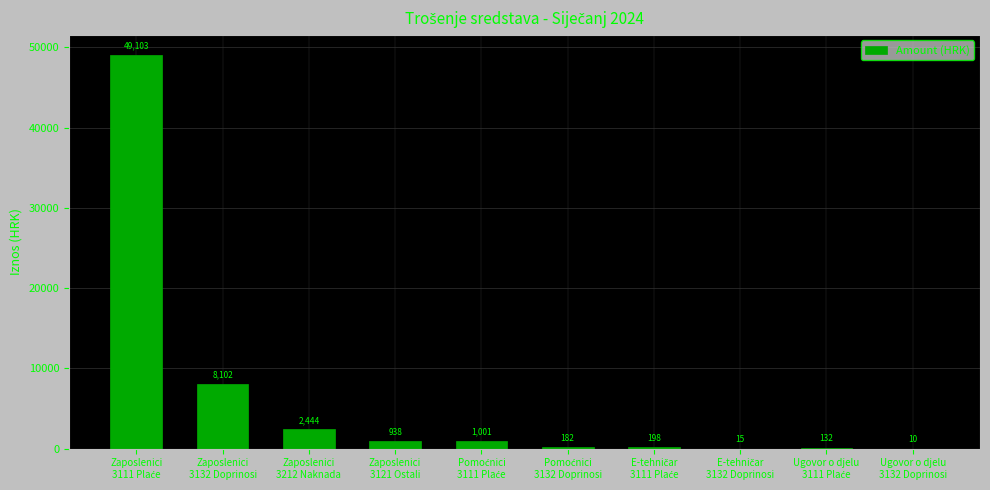

What is the greatest value displayed?

49103.2